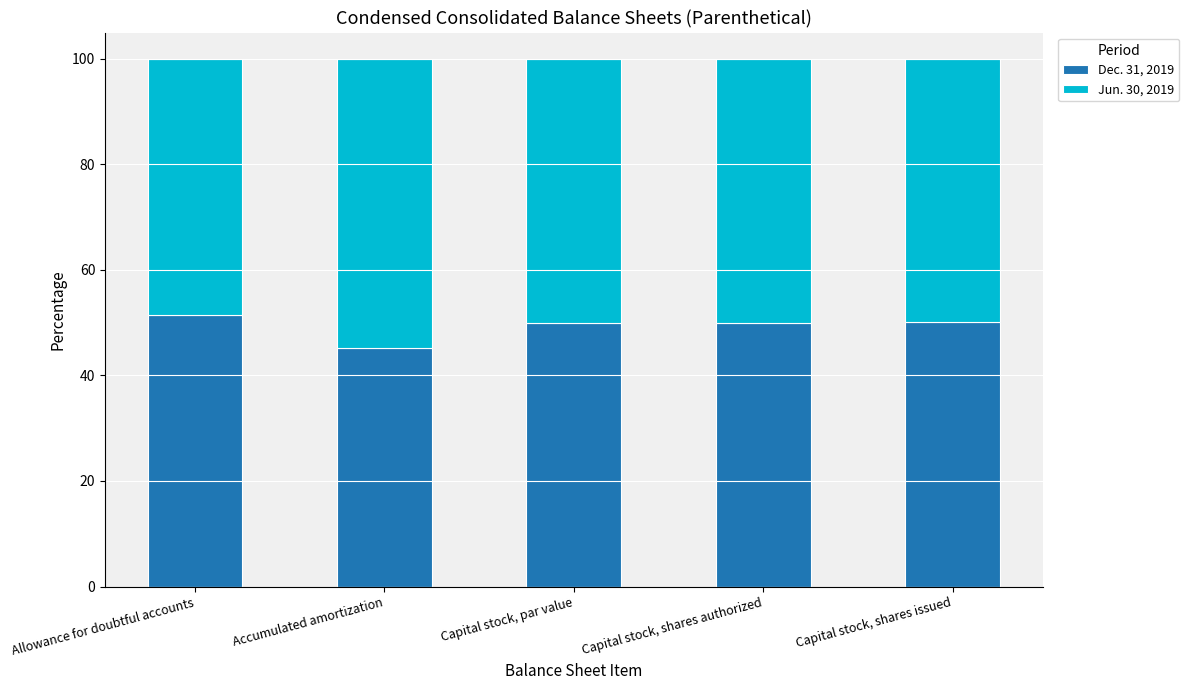

What is the total value across all series at Allowance for doubtful accounts?

100.0